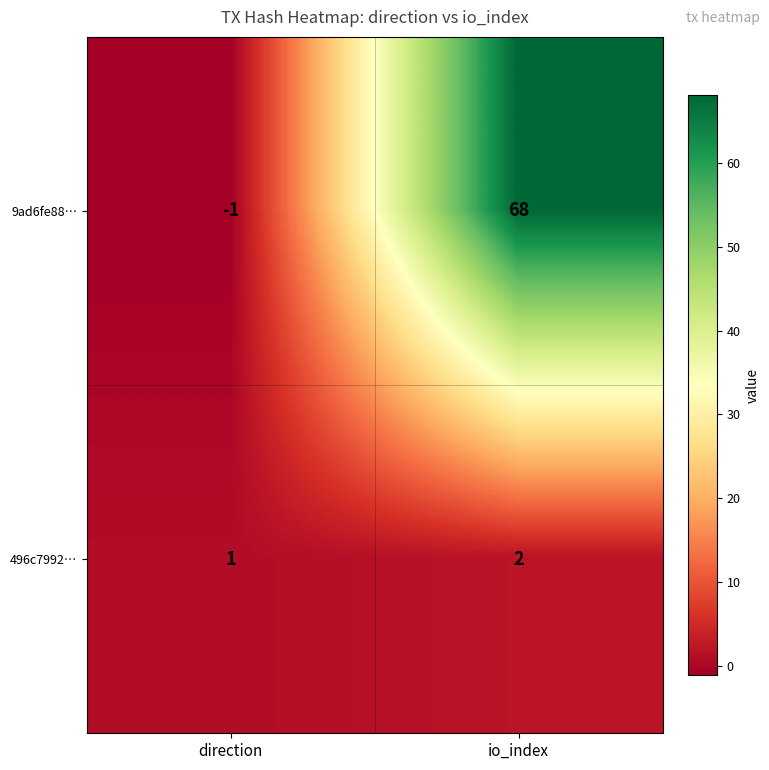

Between direction and io_index, which series saw the biggest shift?

9ad6fe88…